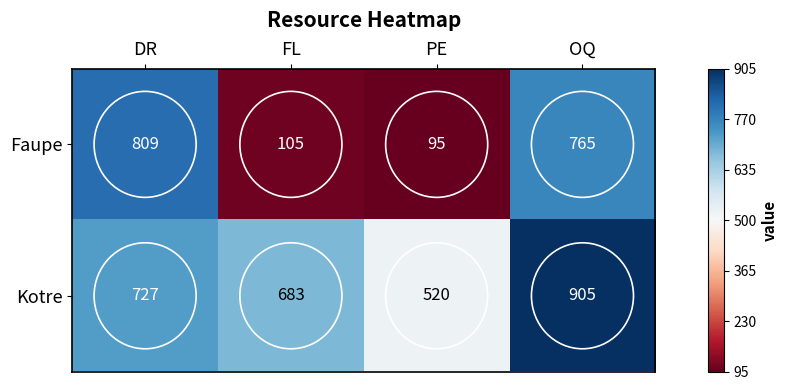

At which category is the sum across all series the highest?

OQ